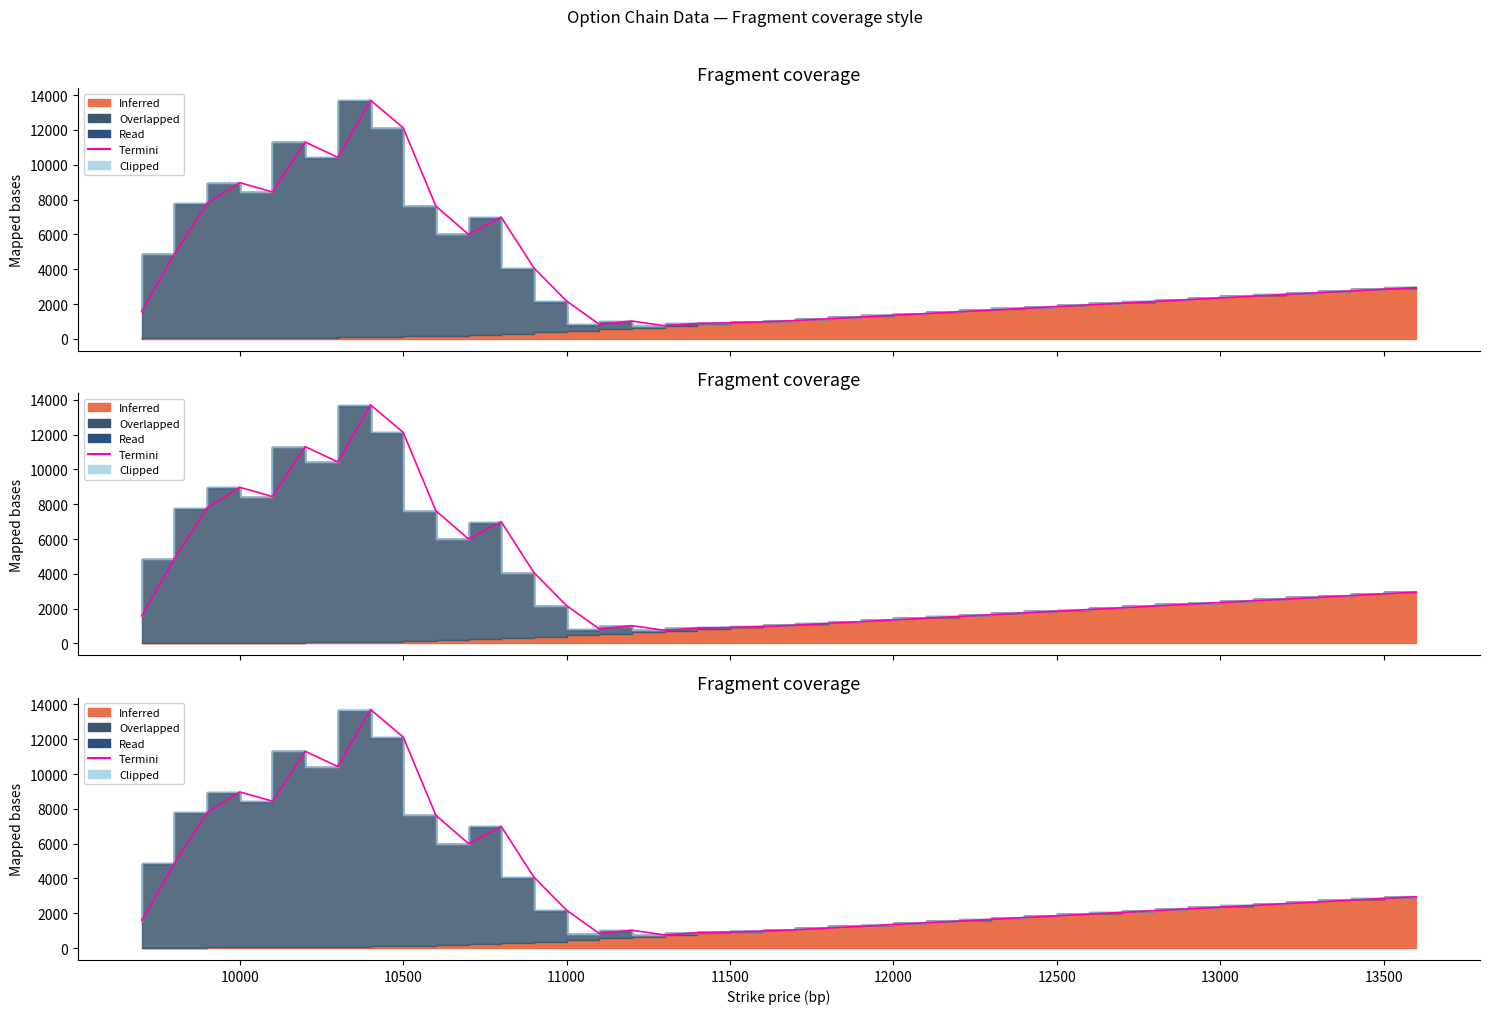

How many values exceed 2249?

19